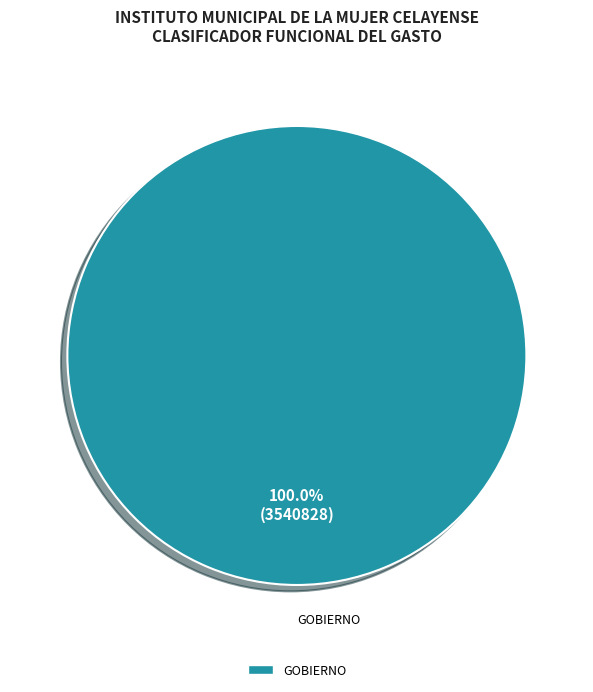

Does any single category account for the majority?

Yes